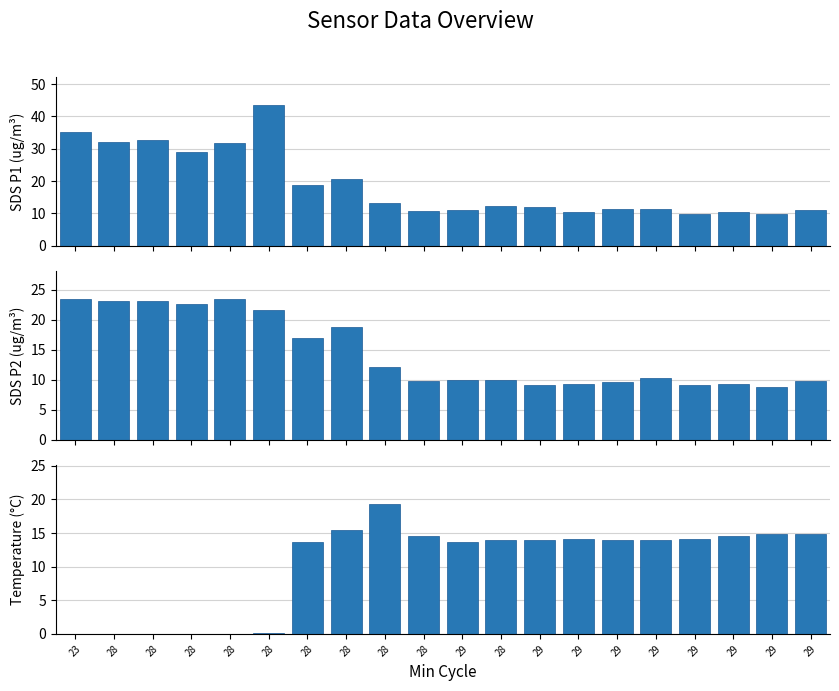

What is the sum of the SDS_P1 values at 29 and 28?

44.2